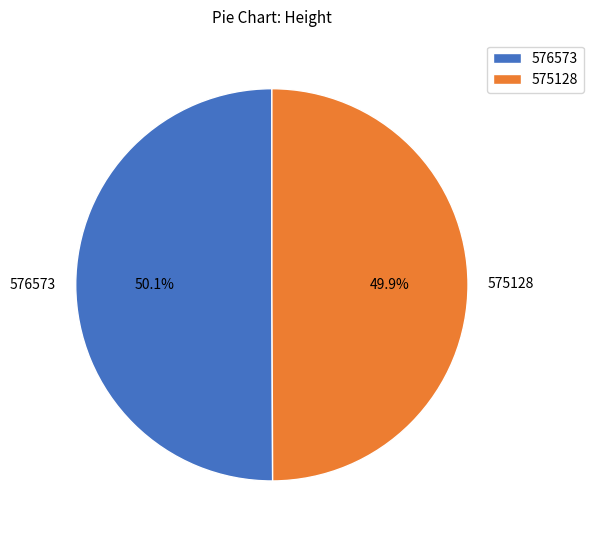

What percentage do 575128 and 576573 together represent?

100.0%